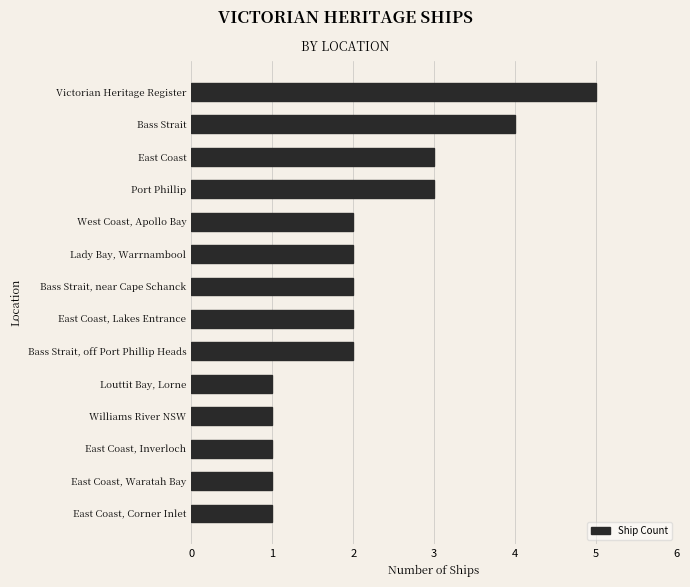

What is the sum of the values at Bass Strait and Lady Bay, Warrnambool?

6